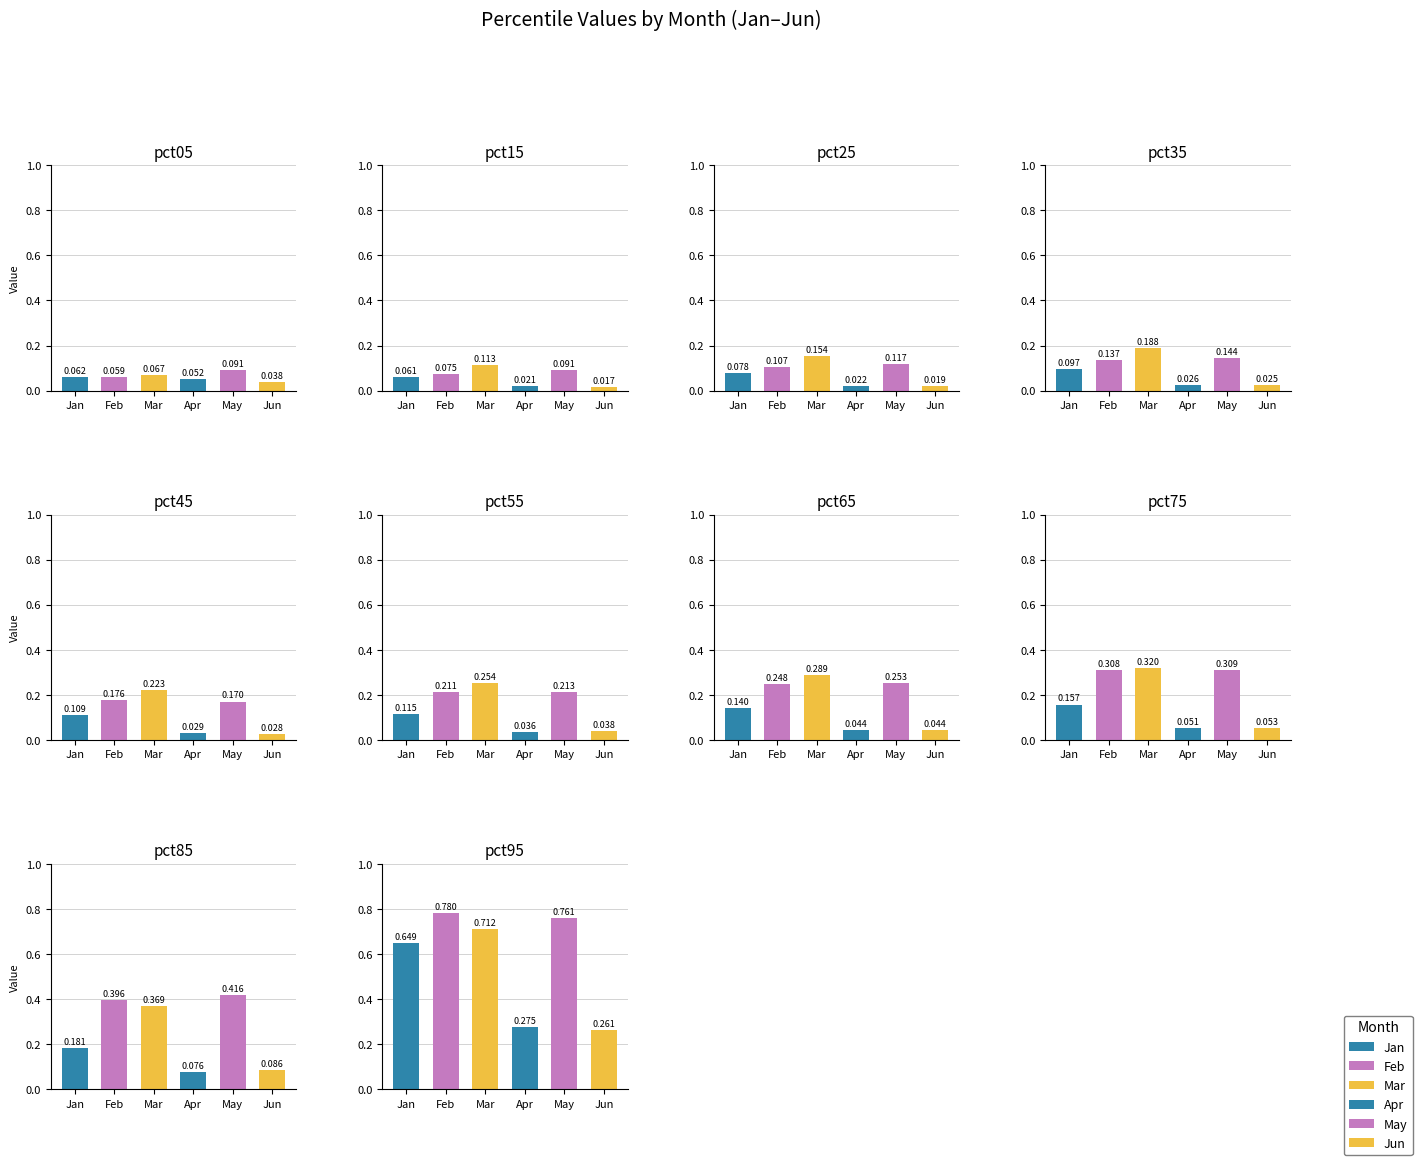

The value of Jan at pct15 is 0.1. True or false?

True